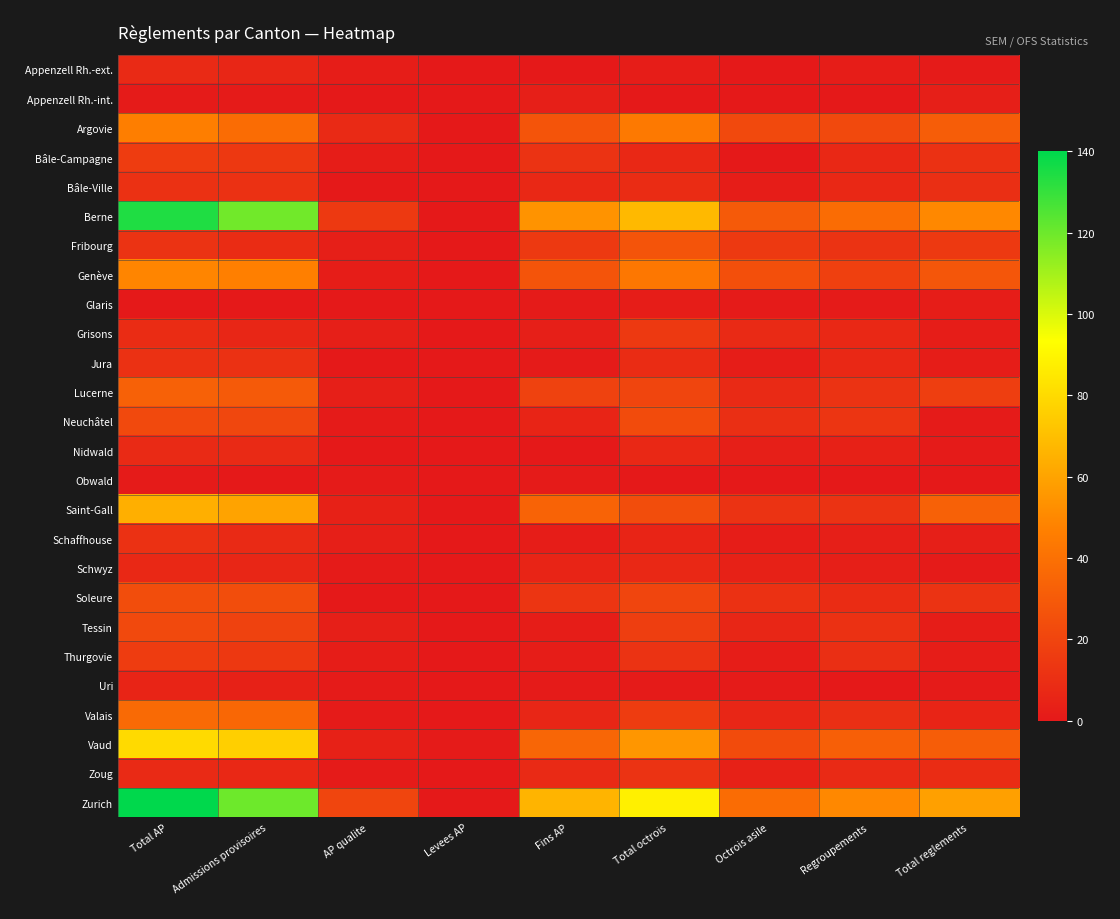

Reading left to right, list all the values displayed in this chart.

Appenzell Rh.-ext.: Total AP=8	Admissions provisoires=6	AP qualite=2	Levees AP=0	Fins AP=0	Total octrois=2	Octrois asile=0	Regroupements=2	Total reglements=1
Appenzell Rh.-int.: Total AP=1	Admissions provisoires=1	AP qualite=0	Levees AP=0	Fins AP=3	Total octrois=0	Octrois asile=0	Regroupements=0	Total reglements=3
Argovie: Total AP=46	Admissions provisoires=38	AP qualite=8	Levees AP=0	Fins AP=27	Total octrois=44	Octrois asile=22	Regroupements=22	Total reglements=31
Bâle-Campagne: Total AP=16	Admissions provisoires=14	AP qualite=2	Levees AP=0	Fins AP=12	Total octrois=7	Octrois asile=0	Regroupements=7	Total reglements=11
Bâle-Ville: Total AP=11	Admissions provisoires=11	AP qualite=0	Levees AP=0	Fins AP=7	Total octrois=9	Octrois asile=2	Regroupements=7	Total reglements=10
Berne: Total AP=134	Admissions provisoires=119	AP qualite=15	Levees AP=0	Fins AP=54	Total octrois=68	Octrois asile=30	Regroupements=38	Total reglements=50
Fribourg: Total AP=12	Admissions provisoires=9	AP qualite=3	Levees AP=0	Fins AP=15	Total octrois=27	Octrois asile=15	Regroupements=12	Total reglements=15
Genève: Total AP=49	Admissions provisoires=47	AP qualite=2	Levees AP=0	Fins AP=27	Total octrois=43	Octrois asile=25	Regroupements=18	Total reglements=28
Glaris: Total AP=0	Admissions provisoires=0	AP qualite=0	Levees AP=0	Fins AP=1	Total octrois=2	Octrois asile=1	Regroupements=1	Total reglements=2
Grisons: Total AP=9	Admissions provisoires=6	AP qualite=3	Levees AP=0	Fins AP=3	Total octrois=15	Octrois asile=8	Regroupements=7	Total reglements=2
Jura: Total AP=11	Admissions provisoires=11	AP qualite=0	Levees AP=0	Fins AP=1	Total octrois=9	Octrois asile=2	Regroupements=7	Total reglements=2
Lucerne: Total AP=33	Admissions provisoires=30	AP qualite=3	Levees AP=0	Fins AP=19	Total octrois=20	Octrois asile=8	Regroupements=12	Total reglements=17
Neuchâtel: Total AP=22	Admissions provisoires=21	AP qualite=1	Levees AP=0	Fins AP=5	Total octrois=23	Octrois asile=10	Regroupements=13	Total reglements=1
Nidwald: Total AP=8	Admissions provisoires=8	AP qualite=0	Levees AP=0	Fins AP=0	Total octrois=7	Octrois asile=3	Regroupements=4	Total reglements=1
Obwald: Total AP=1	Admissions provisoires=0	AP qualite=1	Levees AP=0	Fins AP=1	Total octrois=0	Octrois asile=0	Regroupements=0	Total reglements=0
Saint-Gall: Total AP=64	Admissions provisoires=60	AP qualite=4	Levees AP=0	Fins AP=34	Total octrois=24	Octrois asile=12	Regroupements=12	Total reglements=33
Schaffhouse: Total AP=11	Admissions provisoires=8	AP qualite=3	Levees AP=0	Fins AP=2	Total octrois=5	Octrois asile=2	Regroupements=3	Total reglements=3
Schwyz: Total AP=7	Admissions provisoires=6	AP qualite=1	Levees AP=0	Fins AP=5	Total octrois=7	Octrois asile=4	Regroupements=3	Total reglements=1
Soleure: Total AP=24	Admissions provisoires=24	AP qualite=0	Levees AP=0	Fins AP=13	Total octrois=20	Octrois asile=11	Regroupements=9	Total reglements=12
Tessin: Total AP=22	Admissions provisoires=19	AP qualite=3	Levees AP=0	Fins AP=2	Total octrois=17	Octrois asile=6	Regroupements=11	Total reglements=2
Thurgovie: Total AP=16	Admissions provisoires=14	AP qualite=2	Levees AP=0	Fins AP=2	Total octrois=12	Octrois asile=2	Regroupements=10	Total reglements=2
Uri: Total AP=5	Admissions provisoires=4	AP qualite=1	Levees AP=0	Fins AP=1	Total octrois=1	Octrois asile=1	Regroupements=0	Total reglements=1
Valais: Total AP=37	Admissions provisoires=36	AP qualite=1	Levees AP=0	Fins AP=6	Total octrois=16	Octrois asile=6	Regroupements=10	Total reglements=5
Vaud: Total AP=80	Admissions provisoires=76	AP qualite=4	Levees AP=1	Fins AP=35	Total octrois=55	Octrois asile=23	Regroupements=32	Total reglements=31
Zoug: Total AP=8	Admissions provisoires=7	AP qualite=1	Levees AP=0	Fins AP=8	Total octrois=12	Octrois asile=4	Regroupements=8	Total reglements=9
Zurich: Total AP=140	Admissions provisoires=120	AP qualite=20	Levees AP=0	Fins AP=66	Total octrois=88	Octrois asile=38	Regroupements=50	Total reglements=59